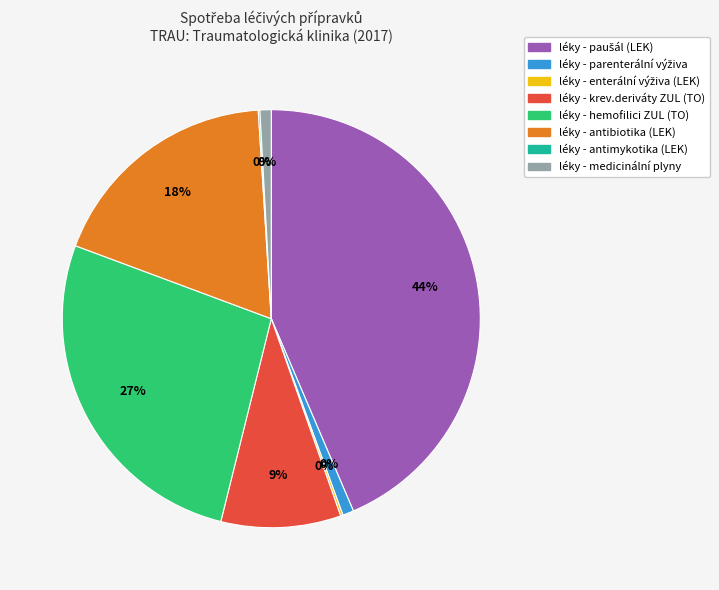

Which slice is the smallest?

léky - antimykotika (LEK)